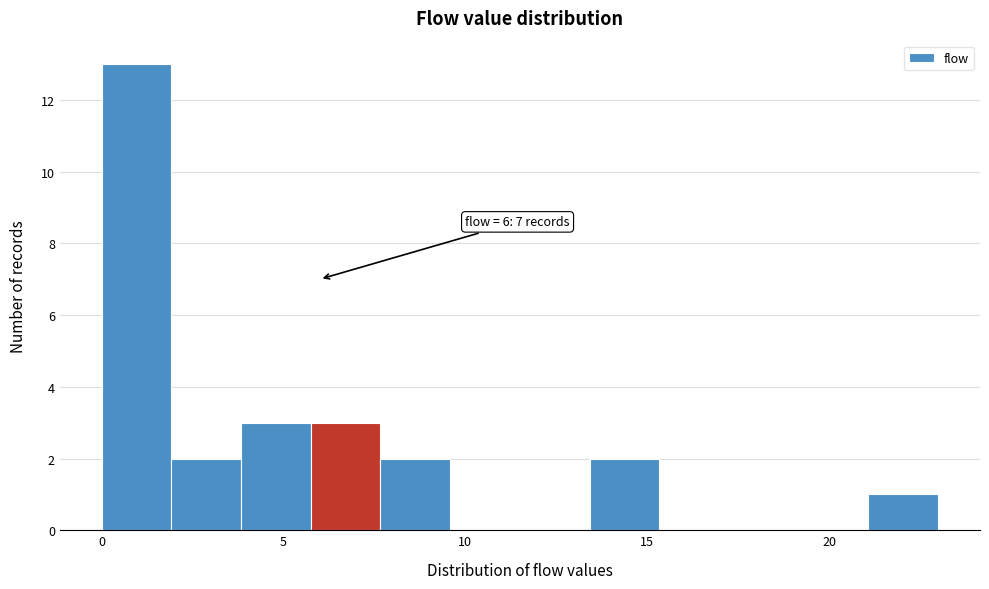

Around what value on the x-axis is the tallest bar? Give the approximate position of its centre, as read against the axis.

1.0